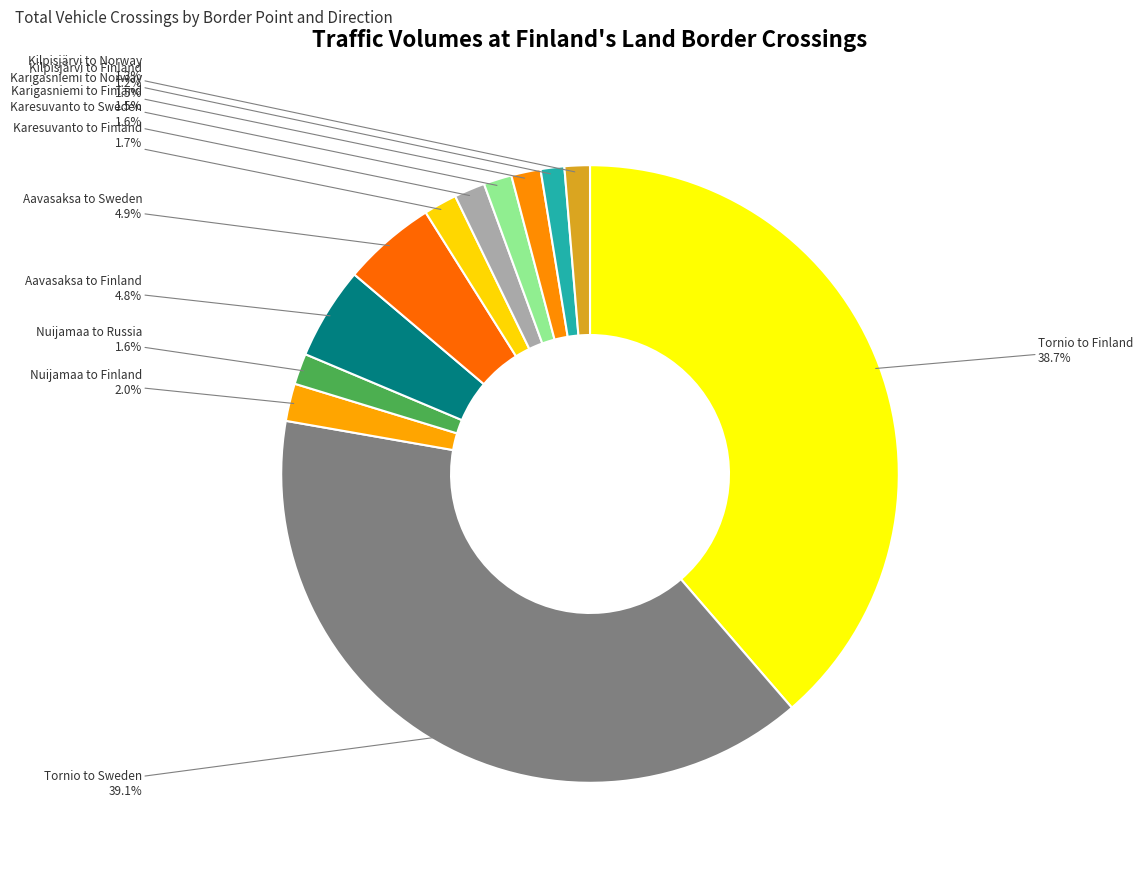

Count the number of slices in the pie.

12